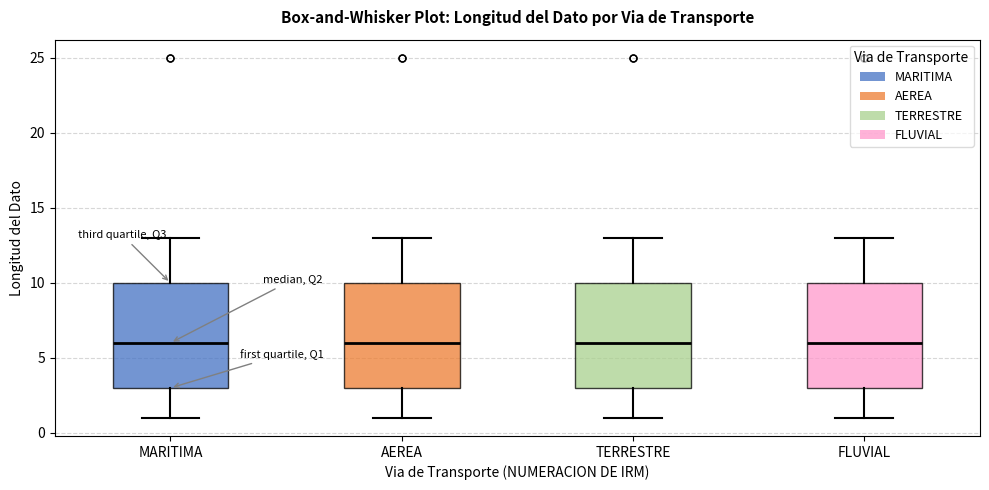

Where does the lower whisker of the box for TERRESTRE end on the y-axis? The values are not printed on the chart, so give them approximately, as read against the axis.

1